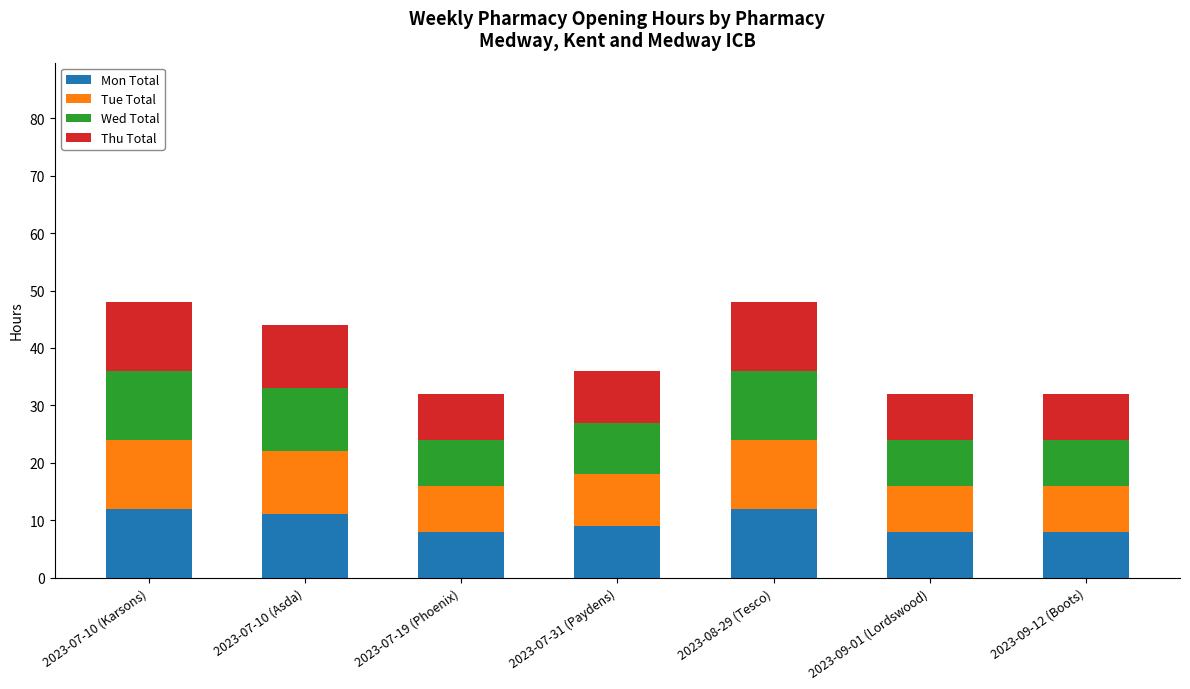

What is the total value across all series at 2023-07-10 (Karsons)?

48